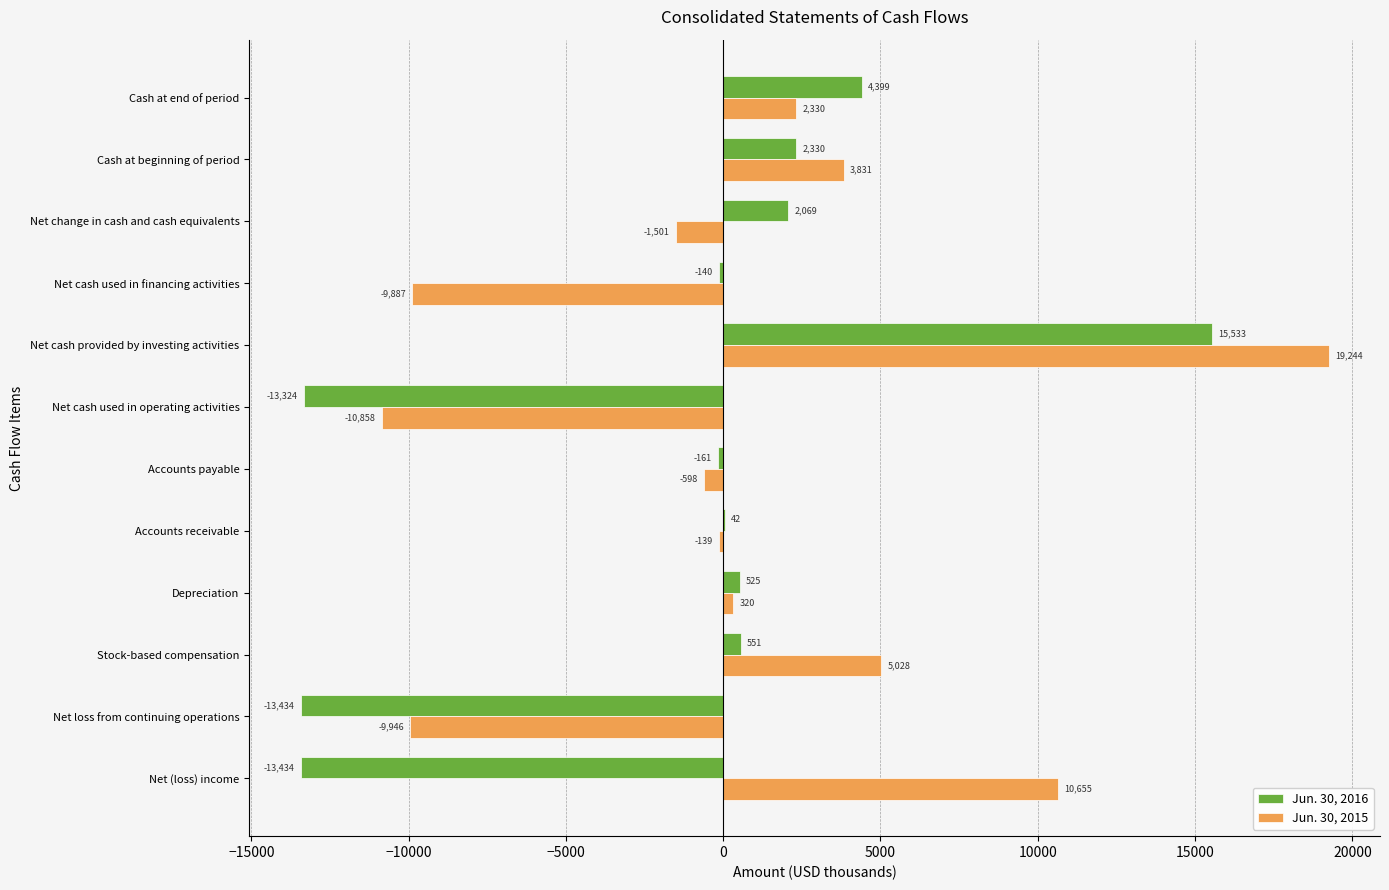

What is the sum of all Jun. 30, 2016 values?

-15044